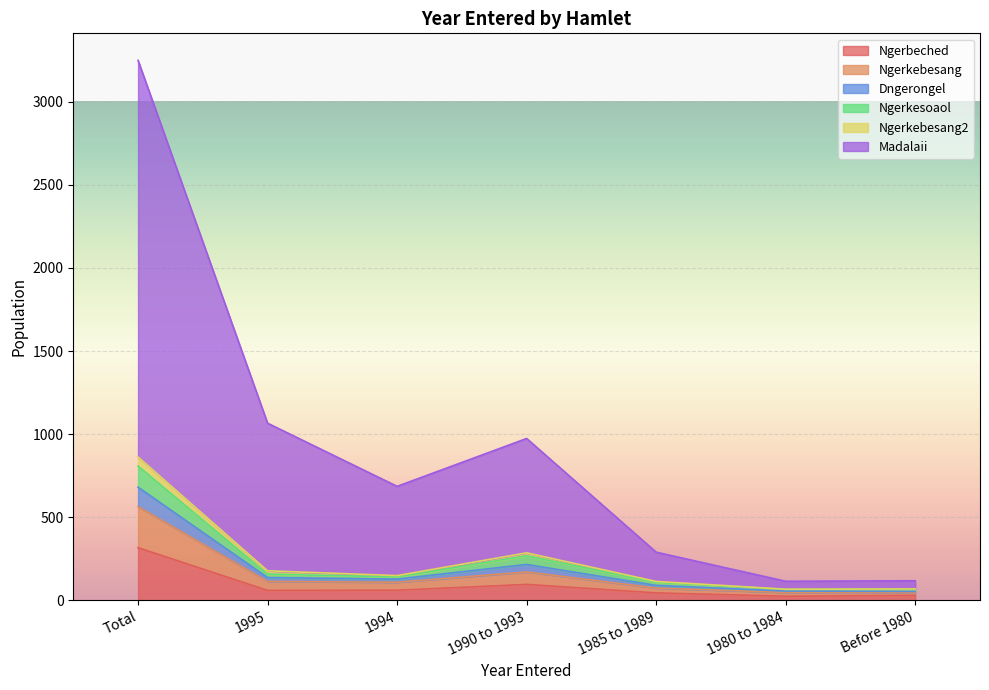

Where does the Ngerbeched series first go above 60?

Total